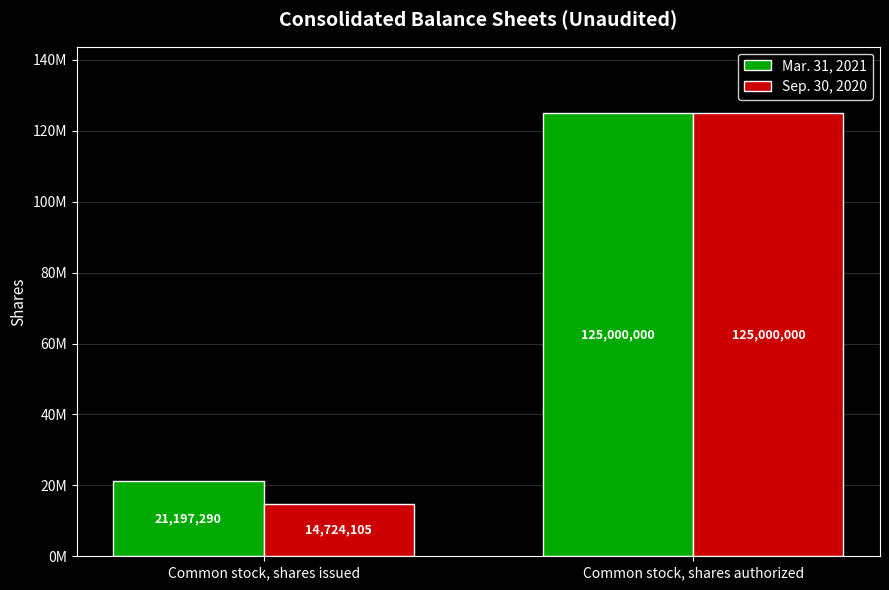

How many Mar. 31, 2021 values are between 21197290 and 125000000?

2